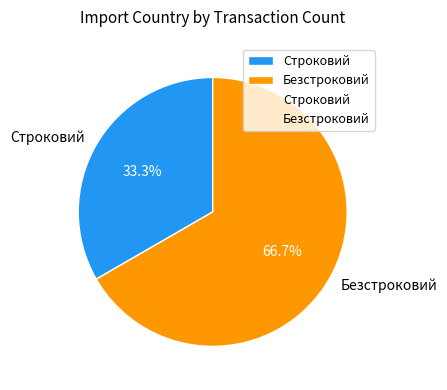

What is the ratio of the value at Строковий to the value at Безстроковий?

0.5